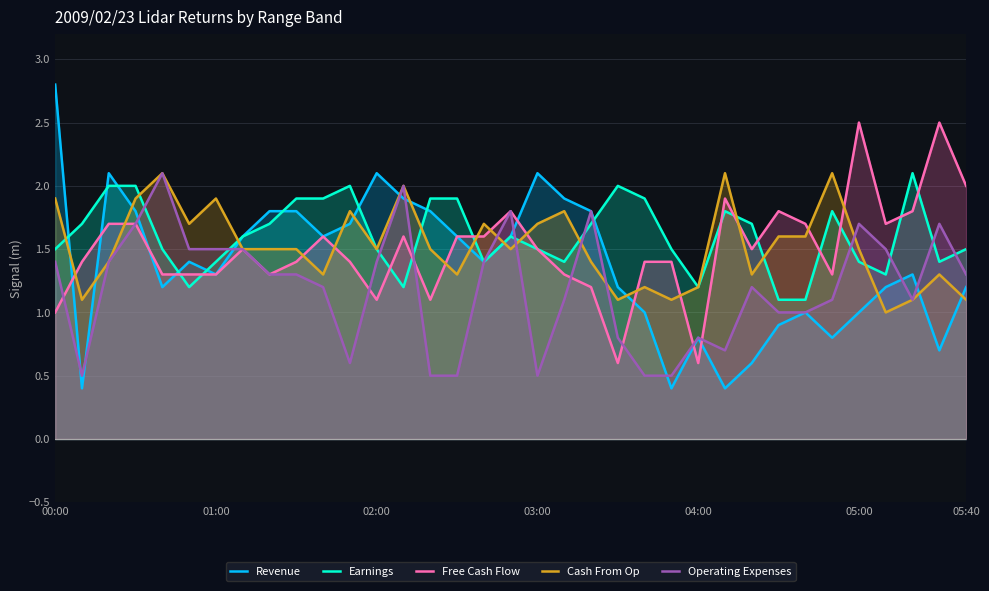

The value of Free Cash Flow at 31 is 0.9. True or false?

False